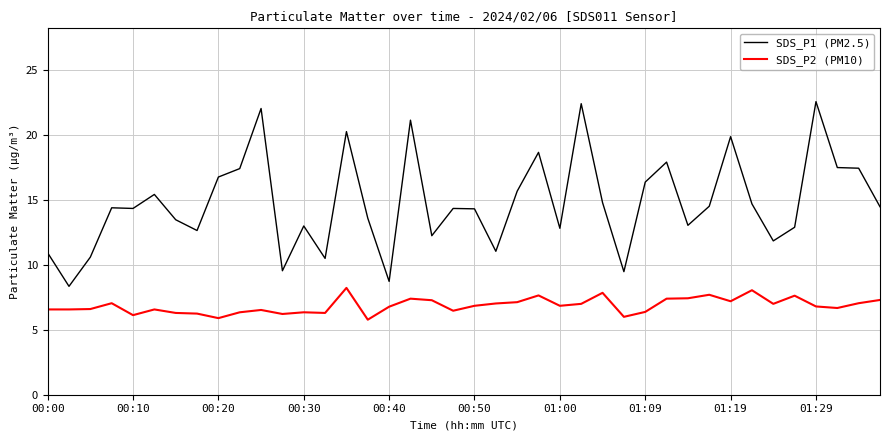

What is the minimum value shown in the chart?

5.8